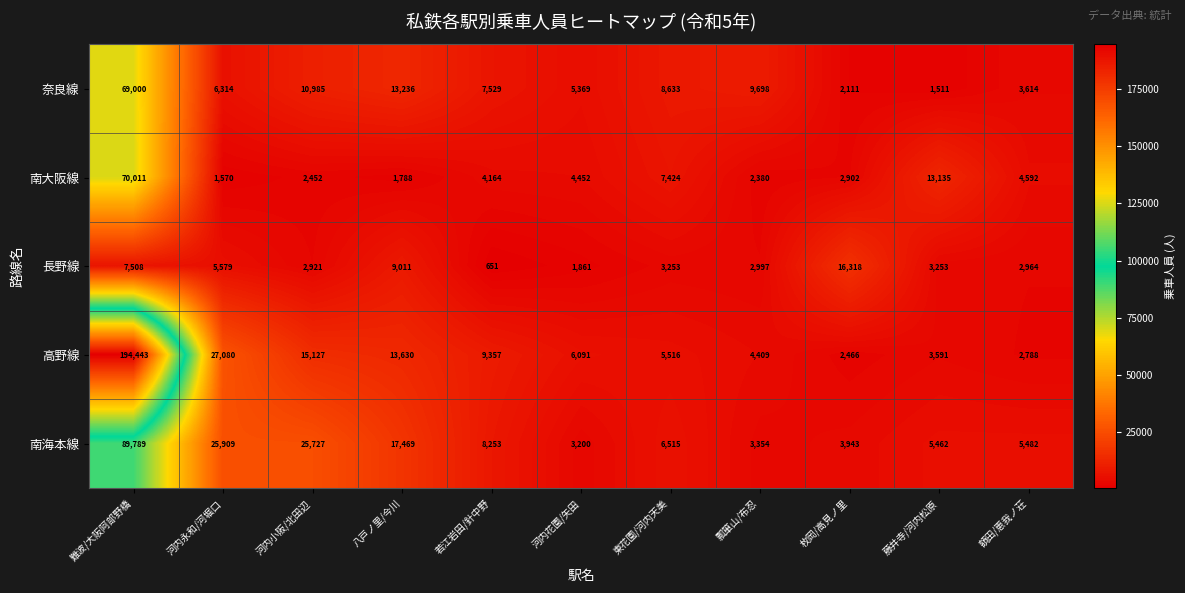

The value of 高野線 at 八戸ノ里/今川 is 13630. True or false?

True